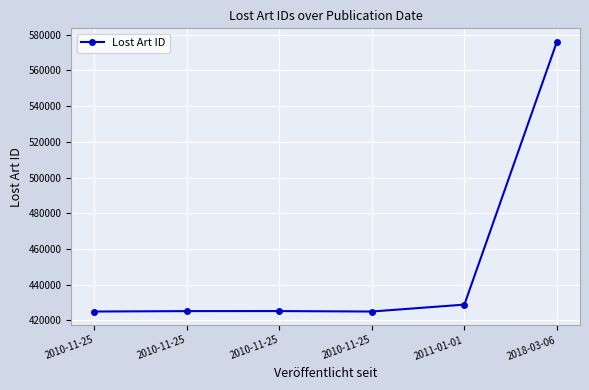

Reading left to right, what are all the values shown in this chart?

2010-11-25=425004	2010-11-25=425239	2010-11-25=425257	2010-11-25=425005	2011-01-01=428875	2018-03-06=575990